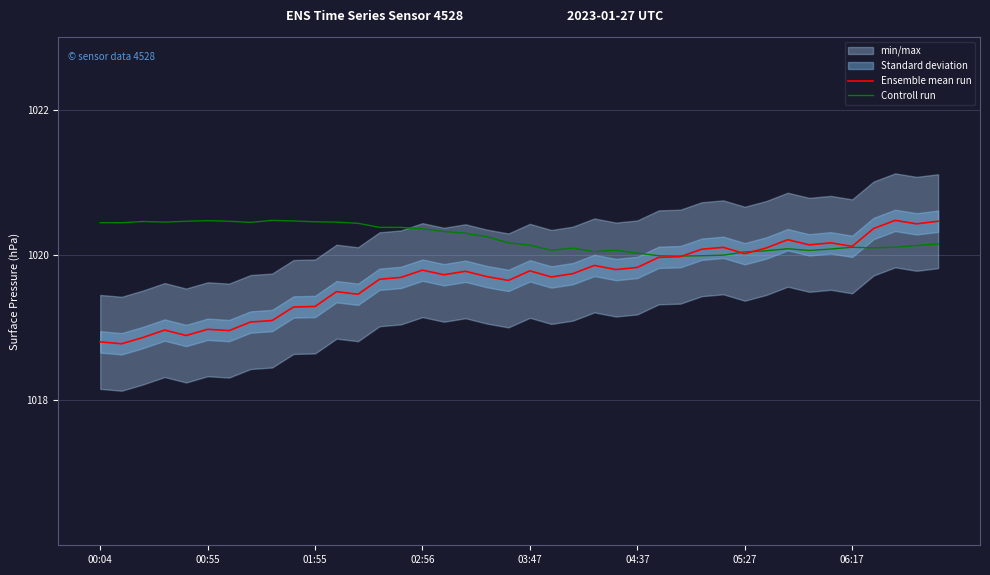

List the series in order of their overall mean, lowest first.

Ensemble mean run, Controll run